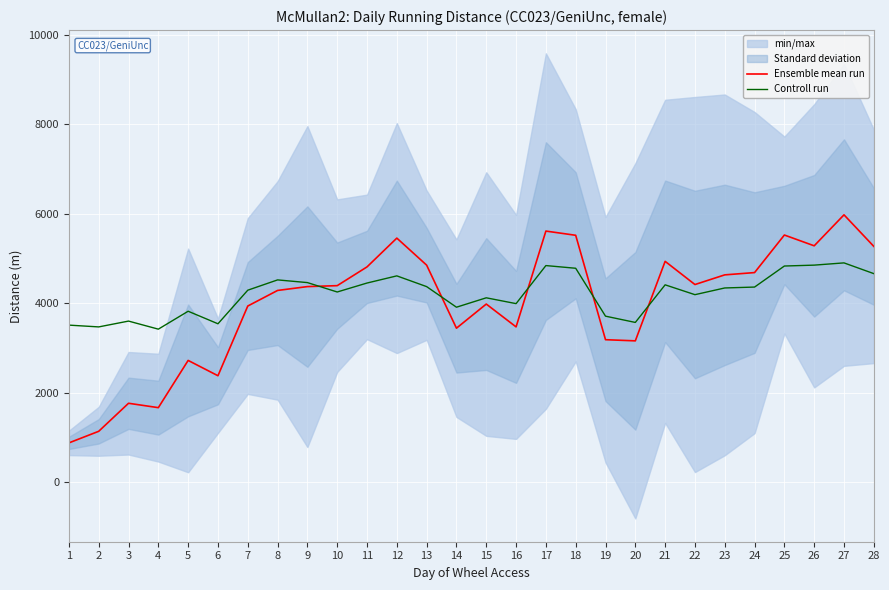

Where is the first local maximum for Controll run?

3